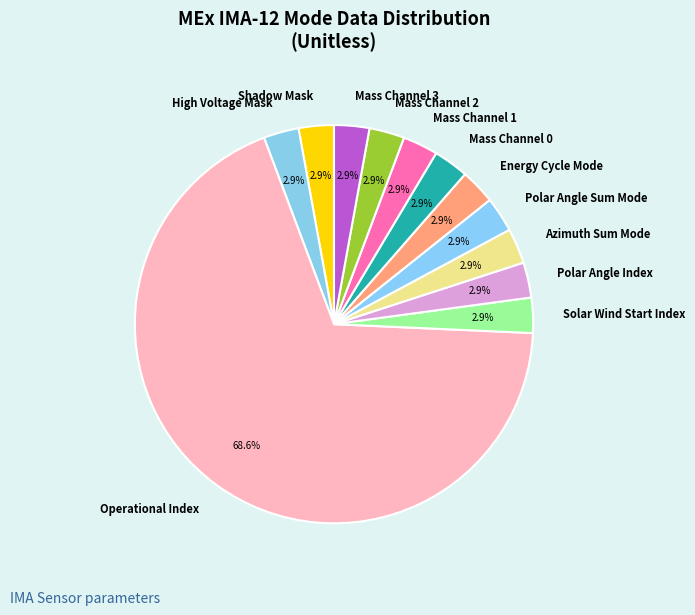

What is the largest slice in the pie chart?

Operational Index